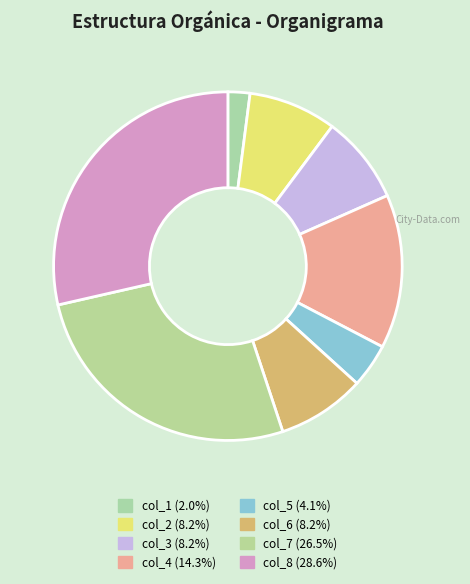

Which category has the smallest portion of the pie?

col_1